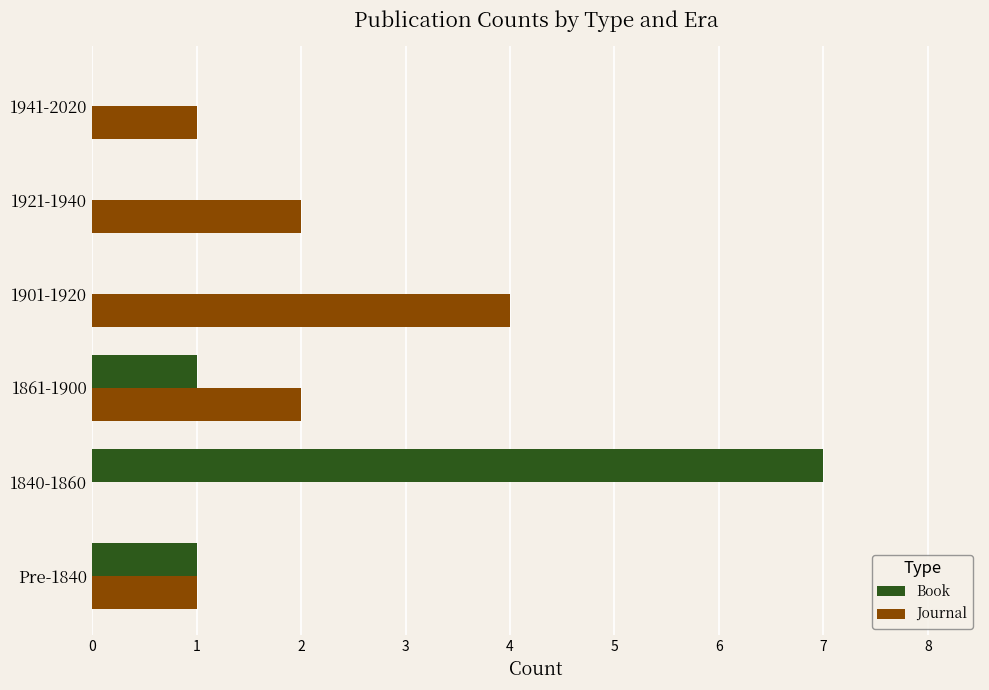

What is the total value across all series at 1840-1860?

7